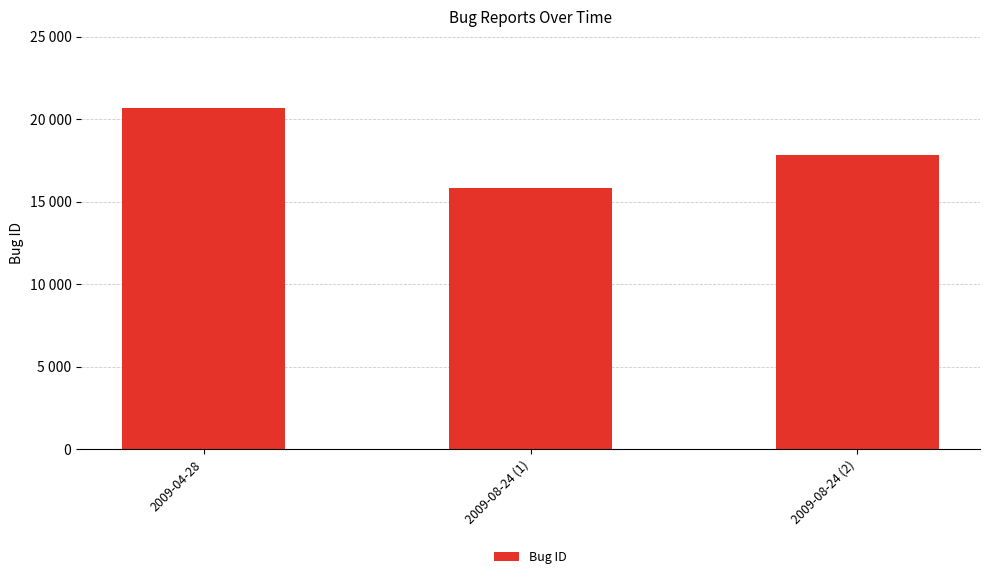

What is the average value?

18104